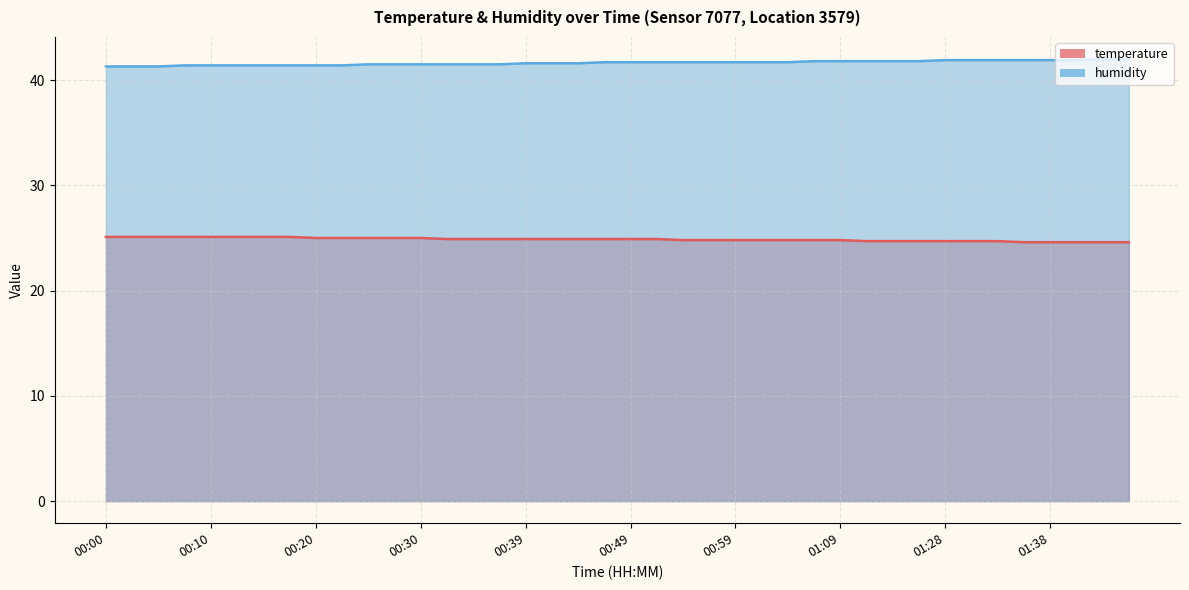

Does the chart display data point markers on the line(s)?

No